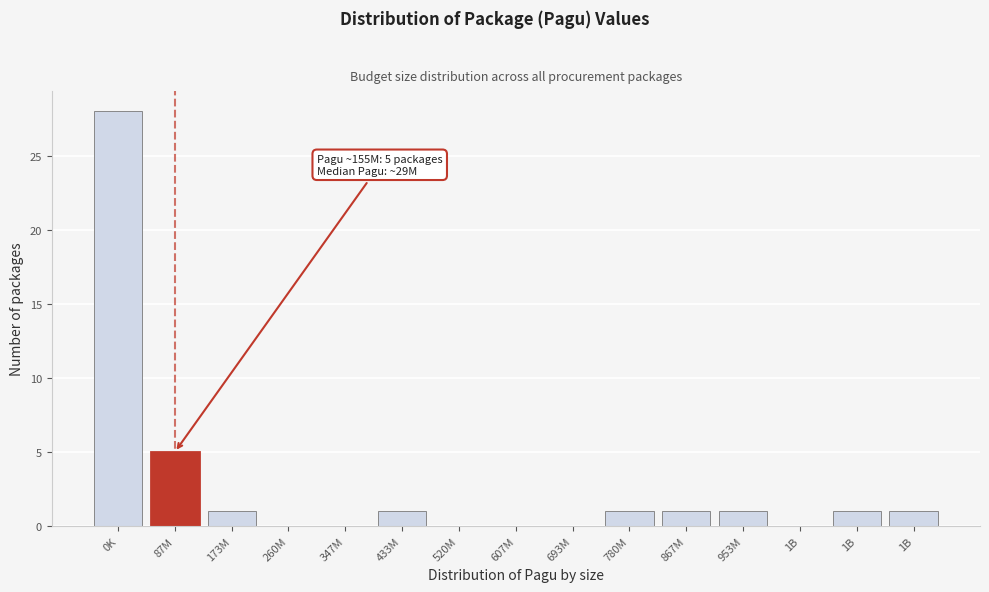

How many series are shown in this chart?

1